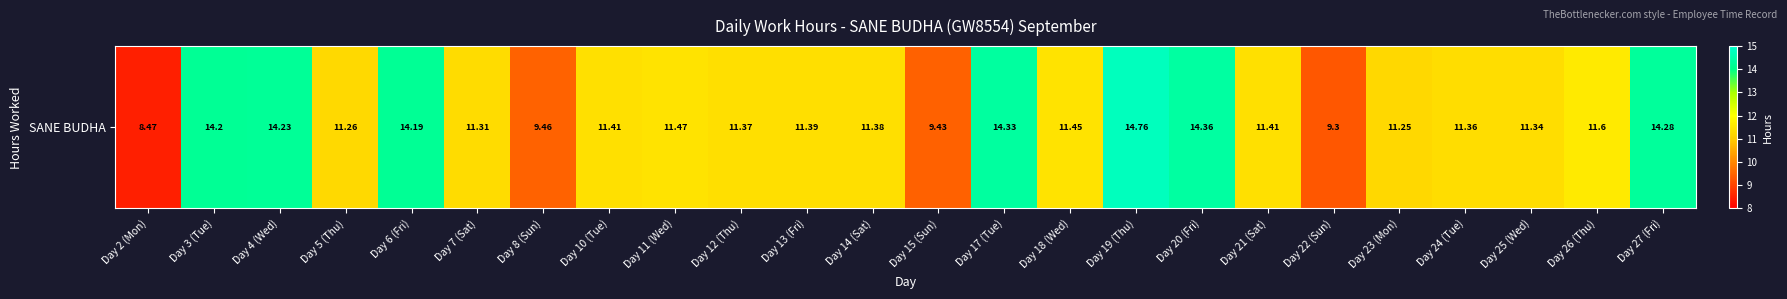

What is the minimum value shown in the chart?

8.5